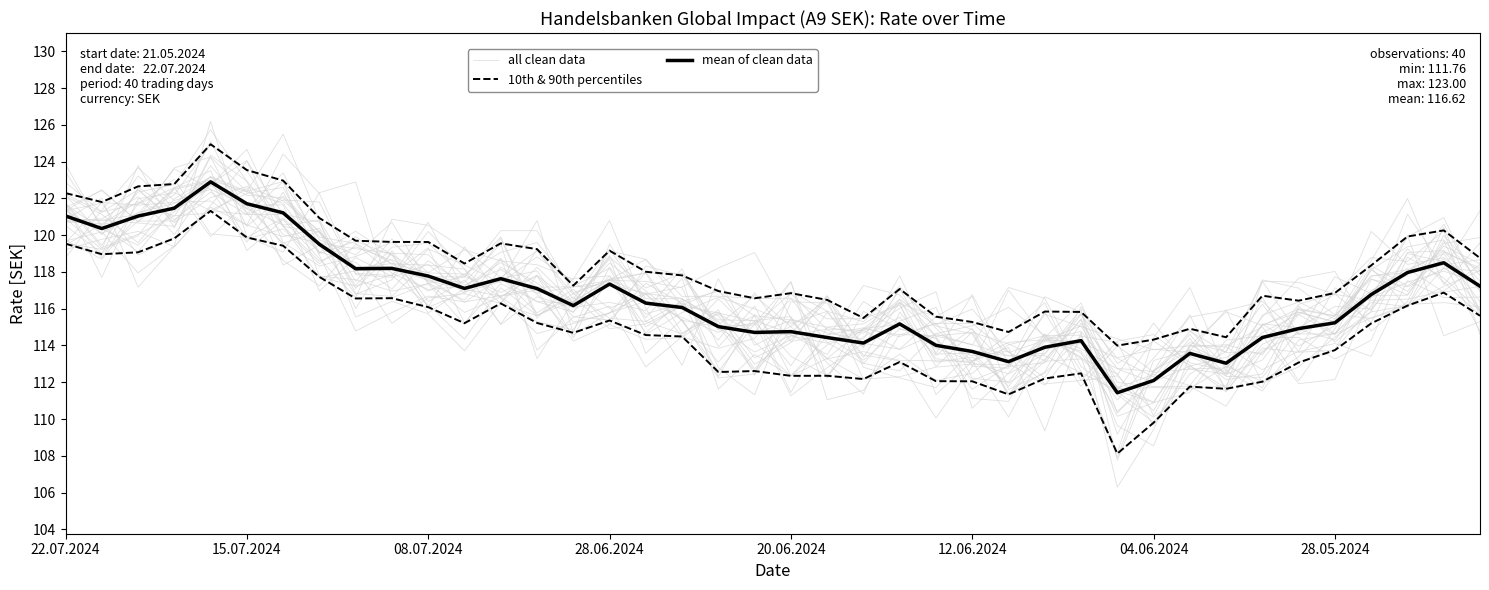

True or false: mean of clean data and 10th & 90th percentiles cross at least once.

False